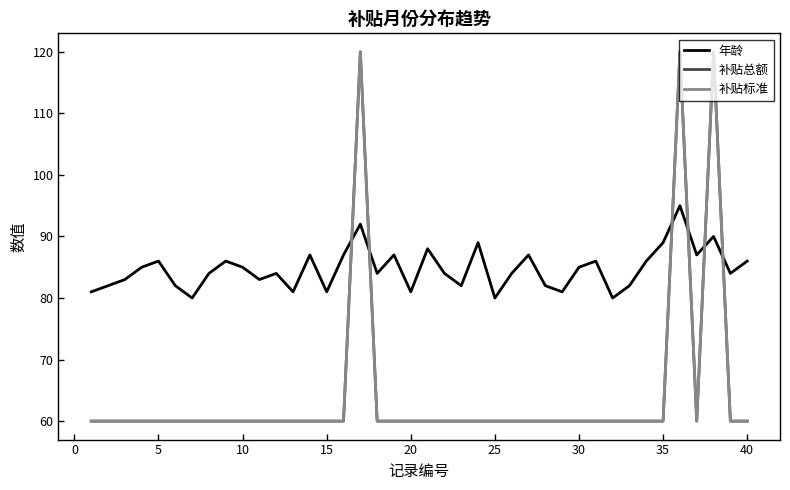

Is this an area chart (filled region under the line)?

No